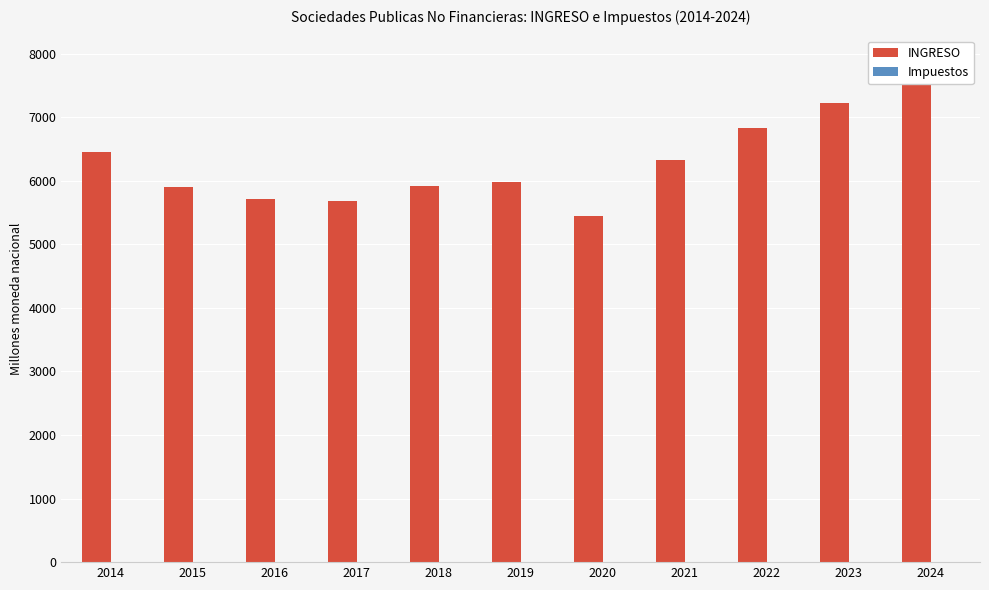

What is the difference between the highest and lowest values at 2020?

5442.5